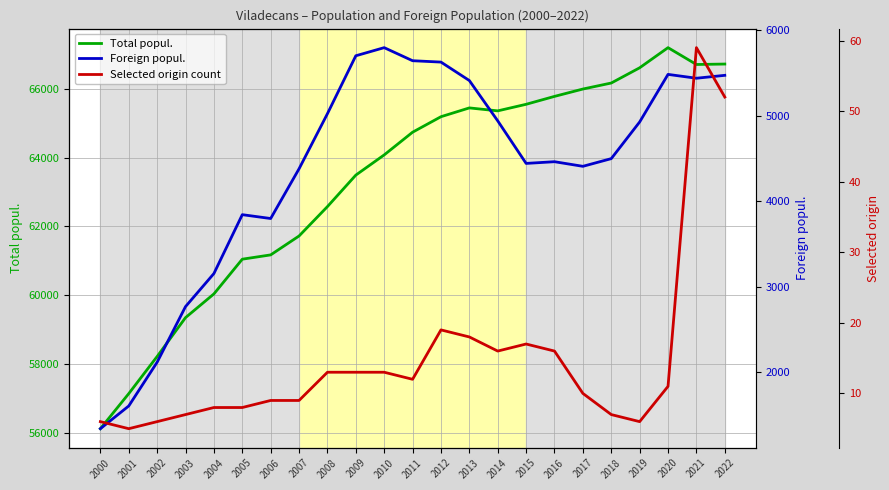

Does the chart have visible grid lines?

Yes